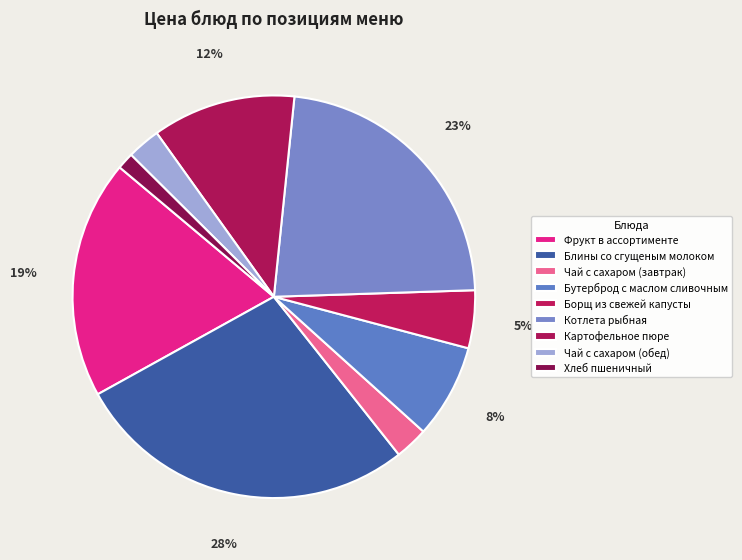

Combined, what portion of the pie is Картофельное пюре and Котлета рыбная?

34.4%